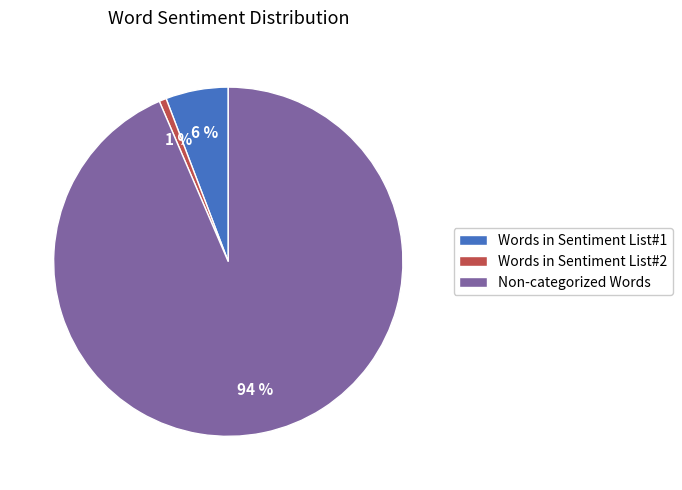

Between Non-categorized Words and Words in Sentiment List#1, which is larger?

Non-categorized Words